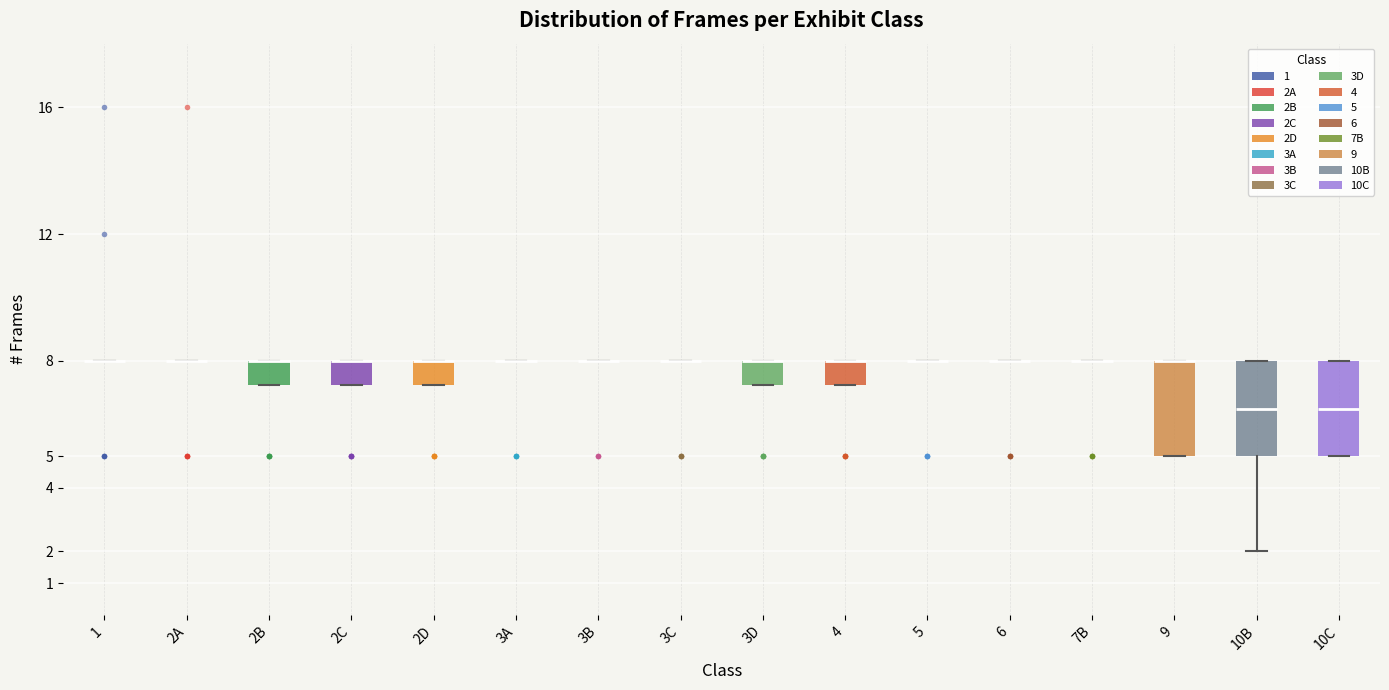

Reading left to right, transcribe this box plot: for each box, give where its median line is, the range the box spans, and where its two whiskers end, as read against the y-axis. The values are not printed on the chart, so give them approximately, as read against the axis.

1: box collapsed to a line at 8.0, whiskers 8.0 to 8.0
2A: box collapsed to a line at 8.0, whiskers 8.0 to 8.0
2B: median 8.0 (drawn on the box's upper edge), box 7.3 to 8.0, whiskers 7.3 to 8.0
2C: median 8.0 (drawn on the box's upper edge), box 7.3 to 8.0, whiskers 7.3 to 8.0
2D: median 8.0 (drawn on the box's upper edge), box 7.3 to 8.0, whiskers 7.3 to 8.0
3A: box collapsed to a line at 8.0, whiskers 8.0 to 8.0
3B: box collapsed to a line at 8.0, whiskers 8.0 to 8.0
3C: box collapsed to a line at 8.0, whiskers 8.0 to 8.0
3D: median 8.0 (drawn on the box's upper edge), box 7.3 to 8.0, whiskers 7.3 to 8.0
4: median 8.0 (drawn on the box's upper edge), box 7.3 to 8.0, whiskers 7.3 to 8.0
5: box collapsed to a line at 8.0, whiskers 8.0 to 8.0
6: box collapsed to a line at 8.0, whiskers 8.0 to 8.0
7B: box collapsed to a line at 8.0, whiskers 8.0 to 8.0
9: median 8.0 (drawn on the box's upper edge), box 5.0 to 8.0, whiskers 5.0 to 8.0
10B: median 6.5, box 5.0 to 8.0, whiskers 2.0 to 8.0
10C: median 6.5, box 5.0 to 8.0, whiskers 5.0 to 8.0